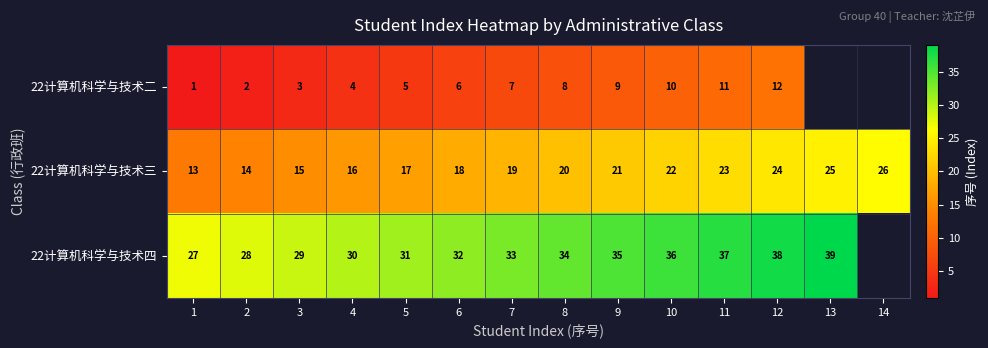

At which category is the sum across all series the highest?

12